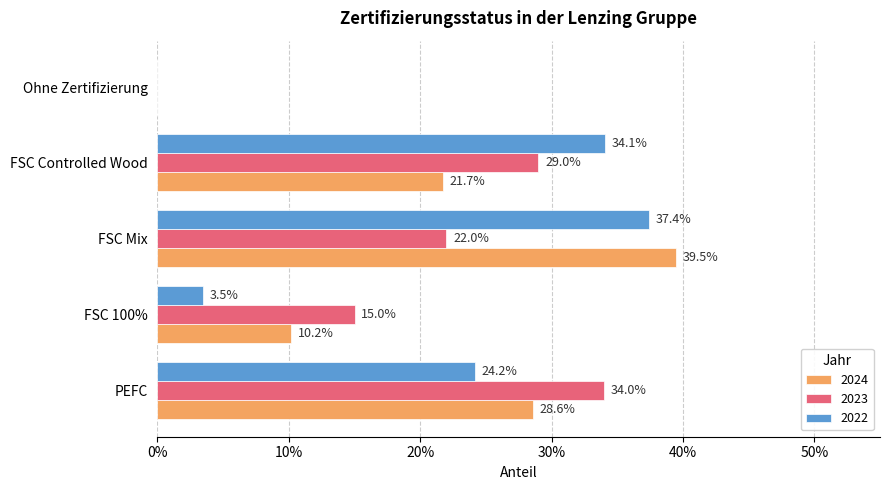

What position from the left is FSC Mix?

3